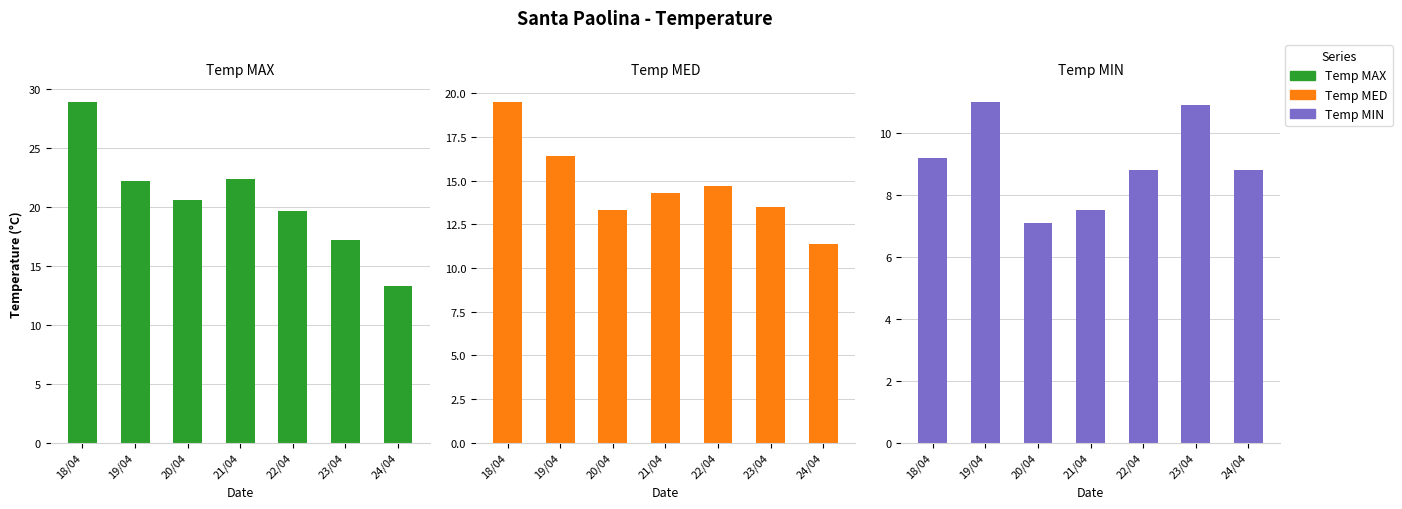

What are all the series names shown in the legend?

Temp MAX, Temp MED, Temp MIN